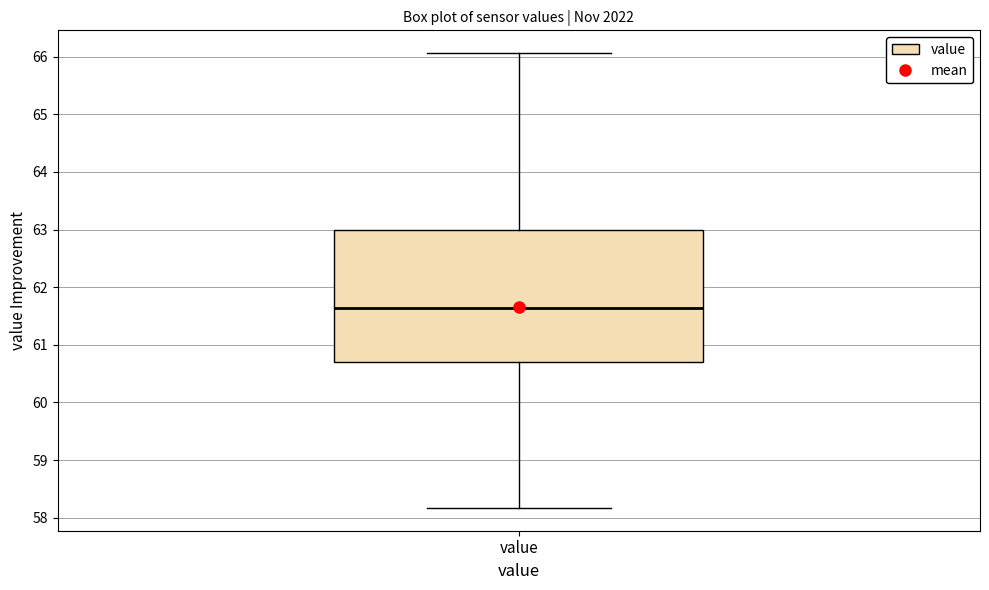

Read this box plot against the y-axis: the position of the median line, the range covered by the box, and the ends of both whiskers. The values are not printed on the chart, so give them approximately, as read against the axis.

median 61.6, box 60.7 to 63.0, whiskers 58.2 to 66.1